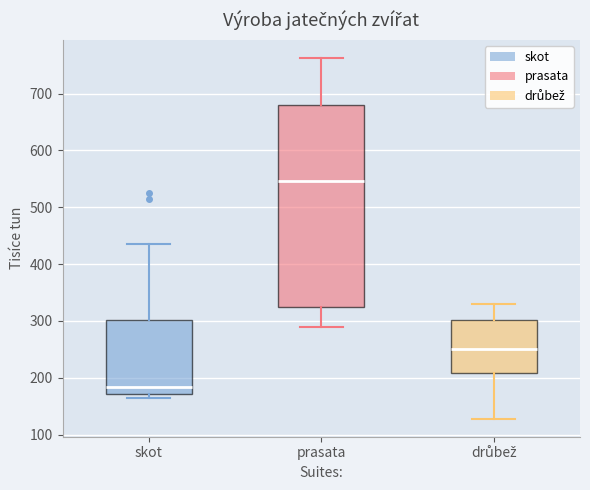

Where does the median line of the box for skot sit on the y-axis? The values are not printed on the chart, so give them approximately, as read against the axis.

180